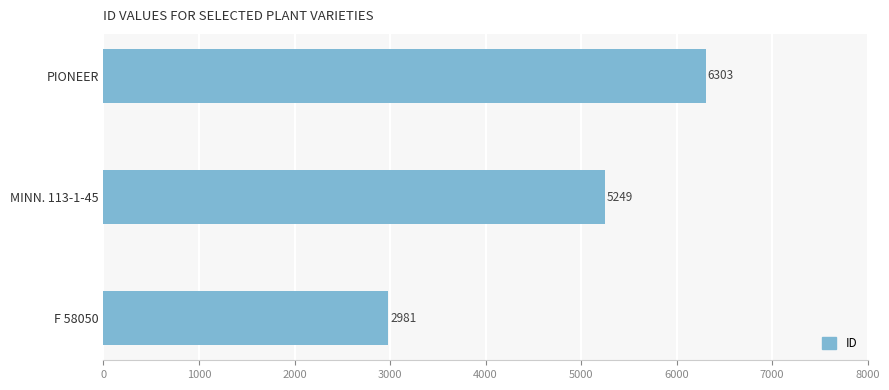

List the labels in order of value, smallest first.

F 58050, MINN. 113-1-45, PIONEER